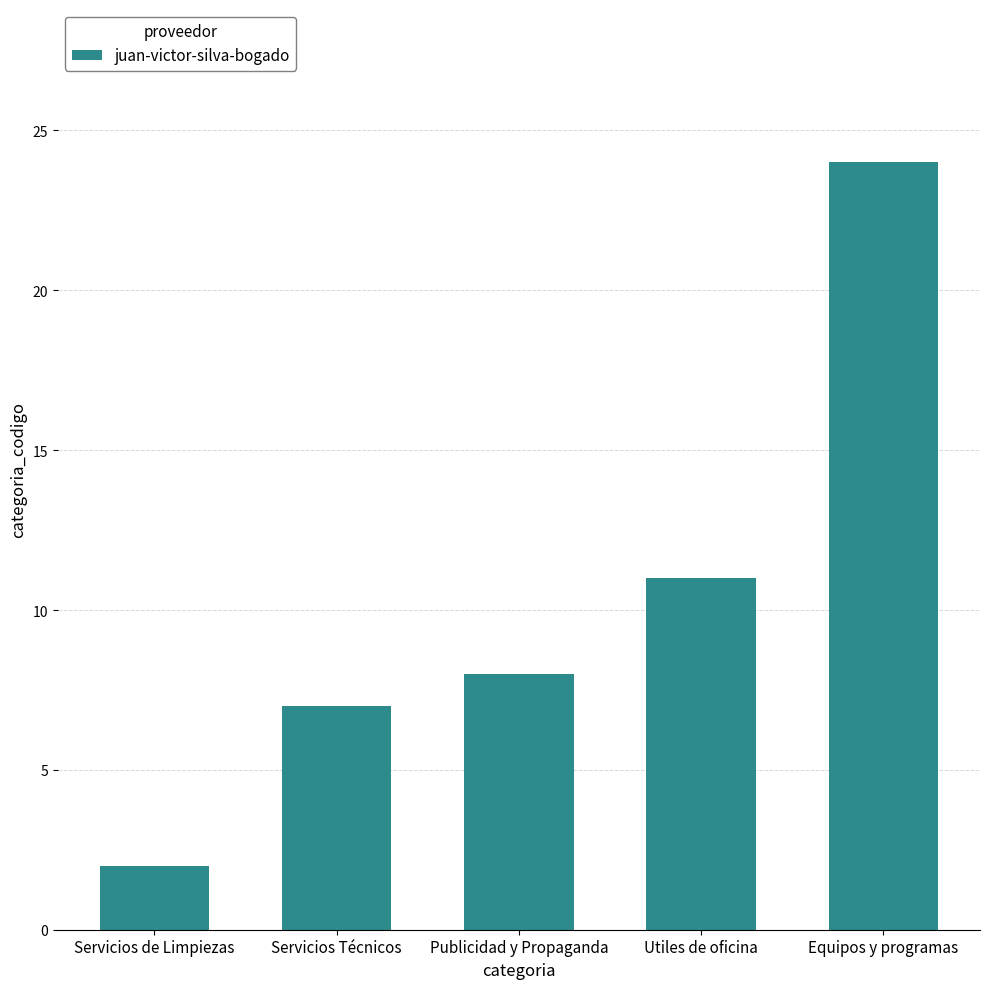

What is the average value?

10